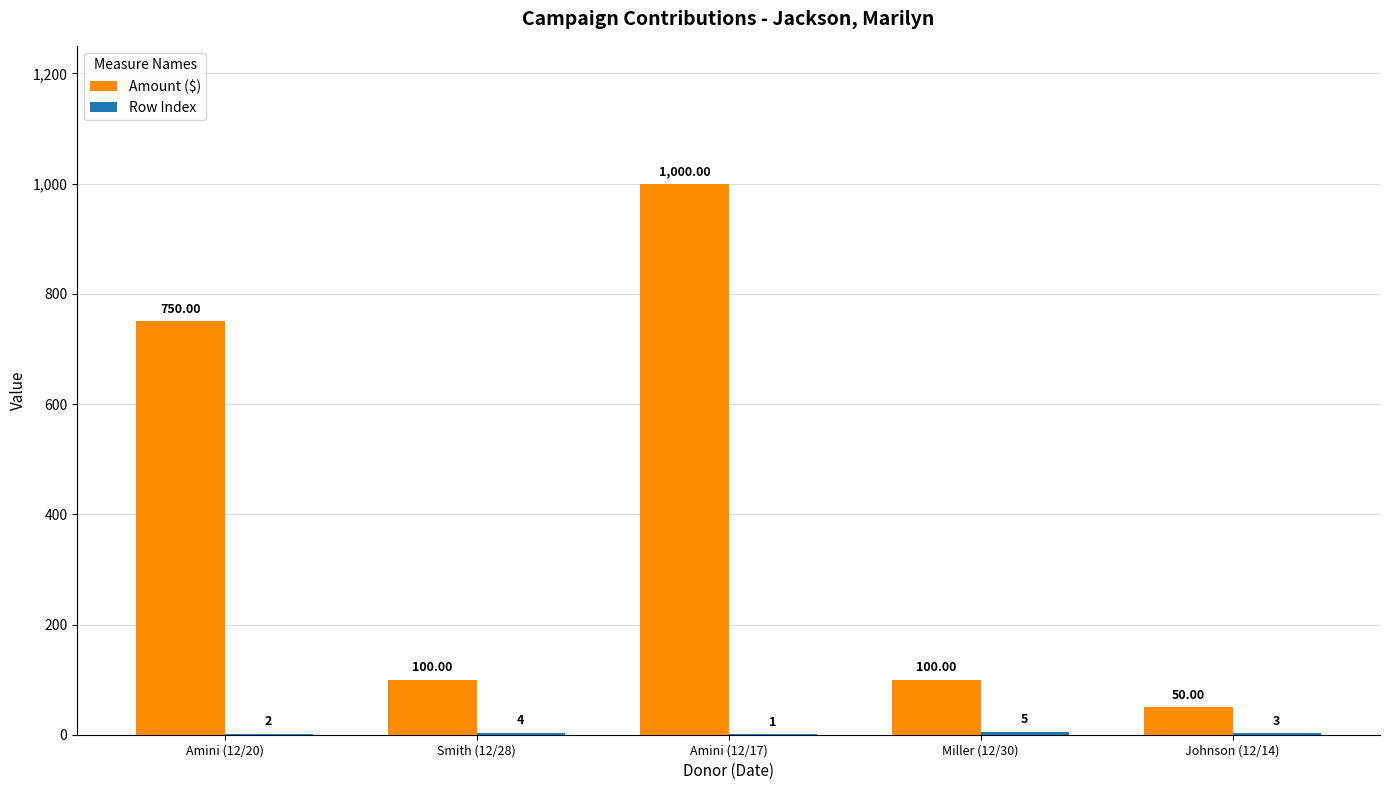

At which label does Amount ($) reach its peak?

Amini (12/17)